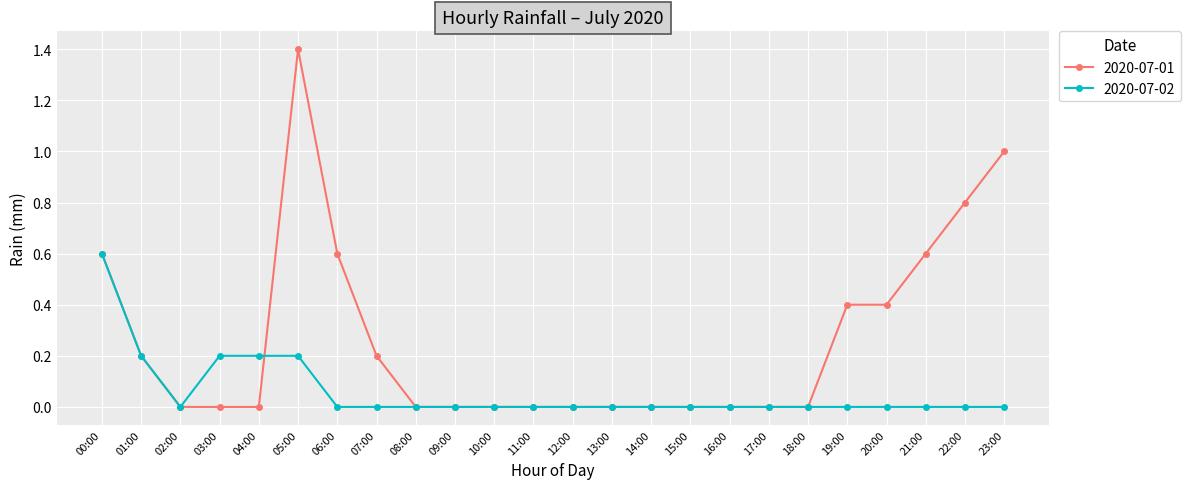

The value of 2020-07-02 at 04:00 is 0.3. True or false?

False